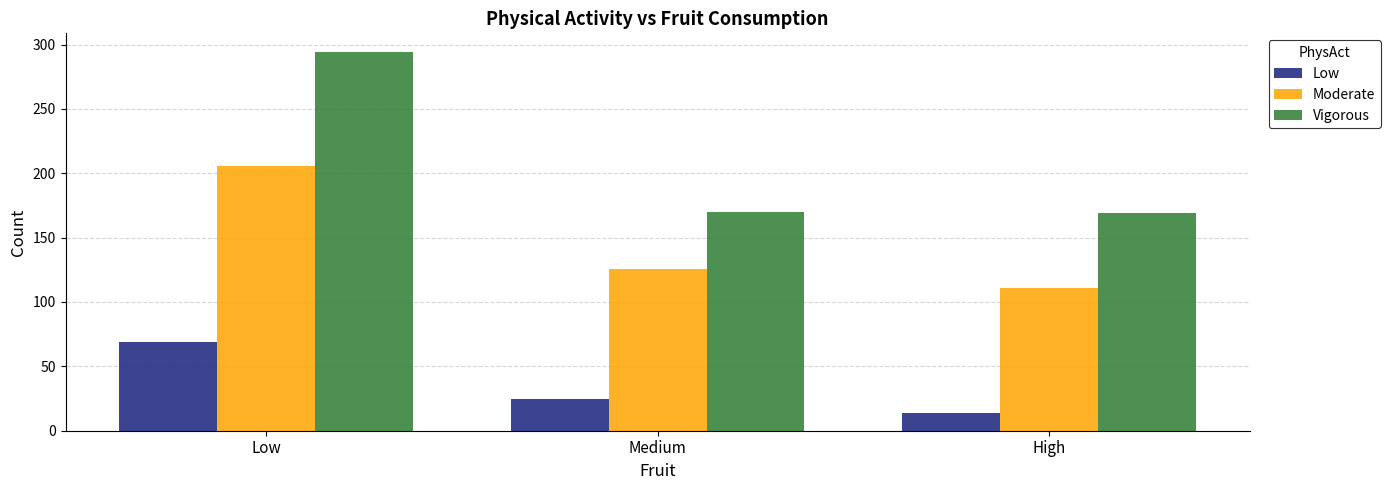

How many bars are there in each group?

3